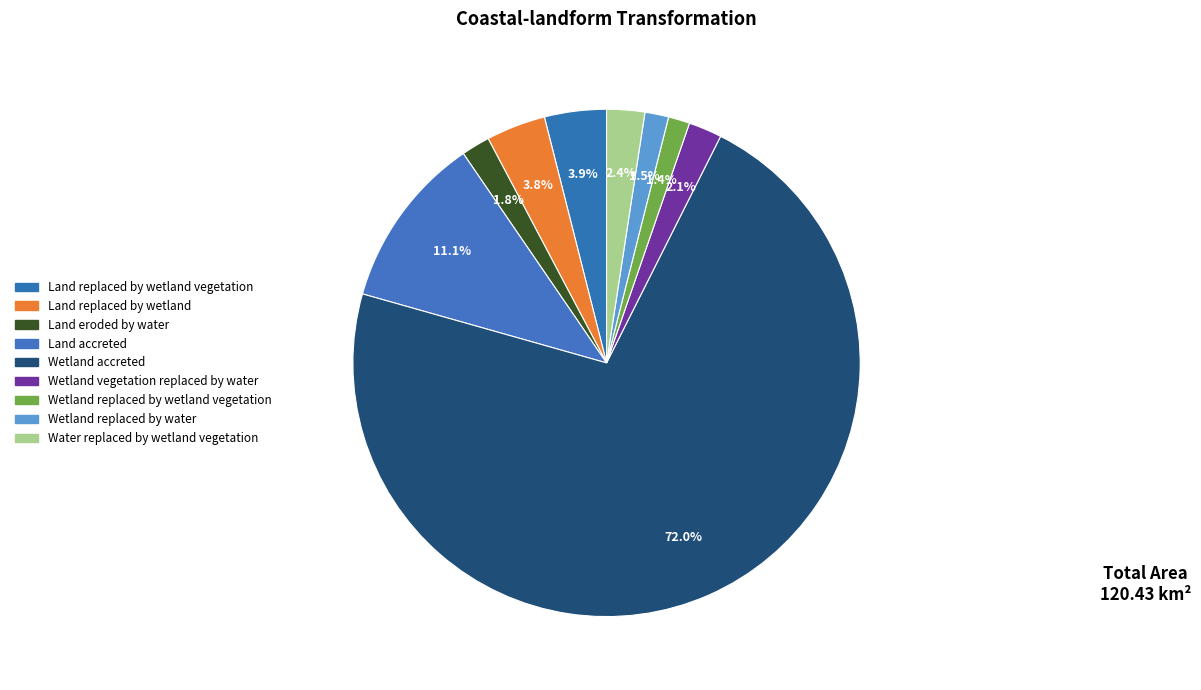

Count the number of slices in the pie.

9